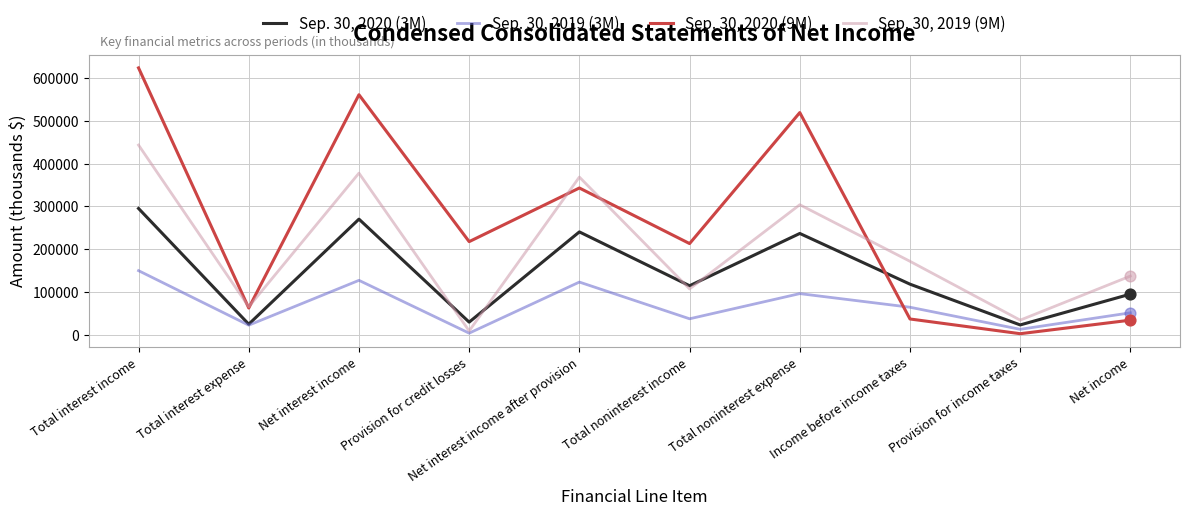

What is the total value across all series at Net interest income?

1336458